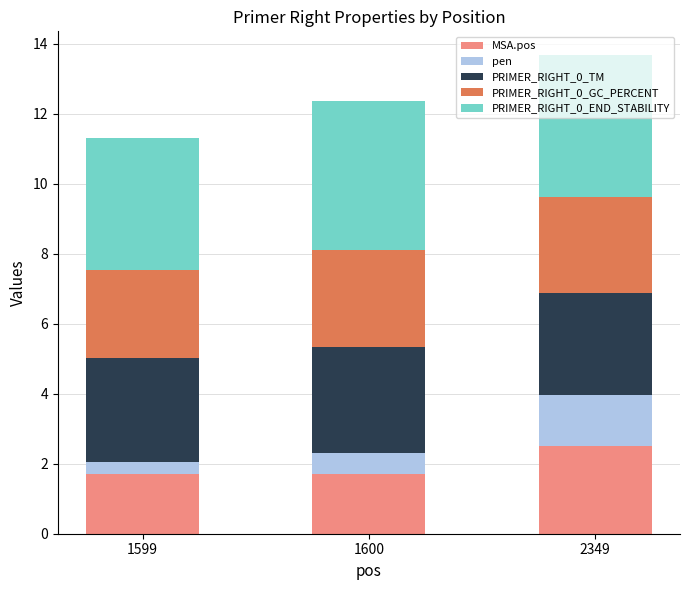

Does the chart contain any negative values?

No